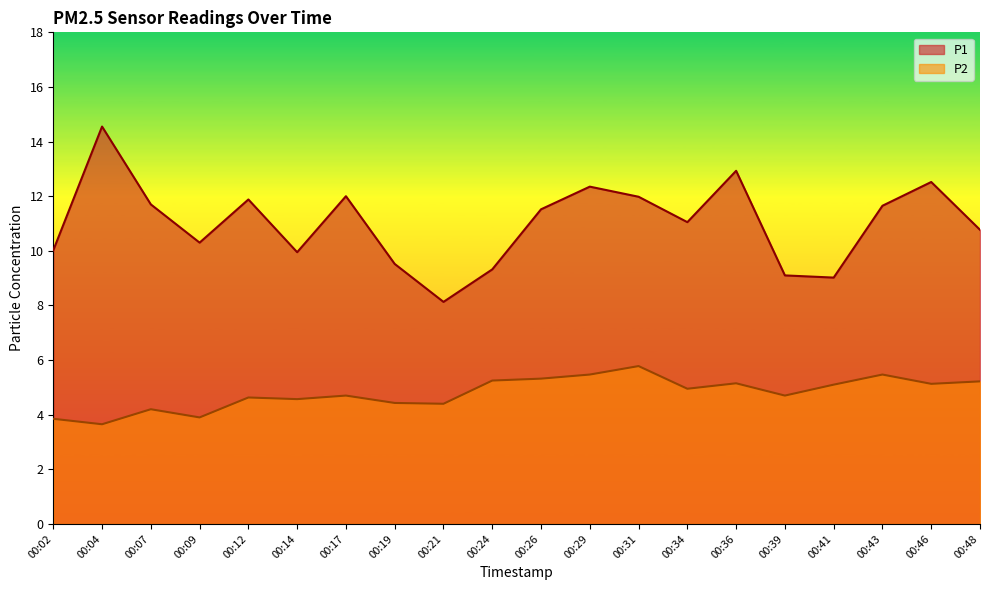

What is the minimum value shown in the chart?

3.6